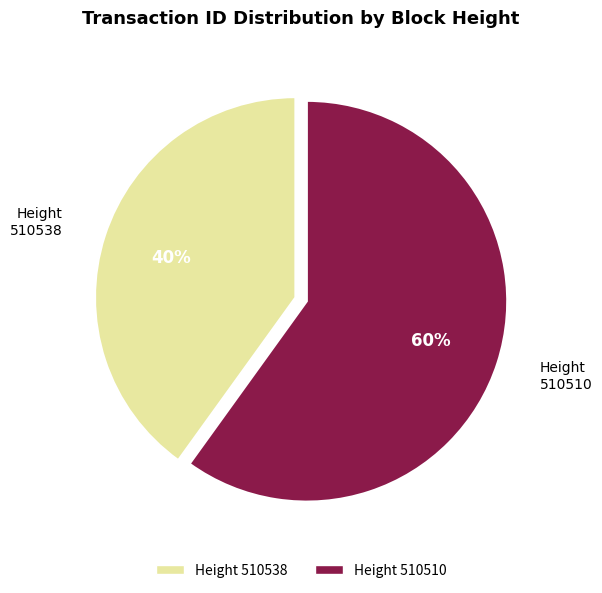

To the nearest percent, what is the average slice percentage?

50%